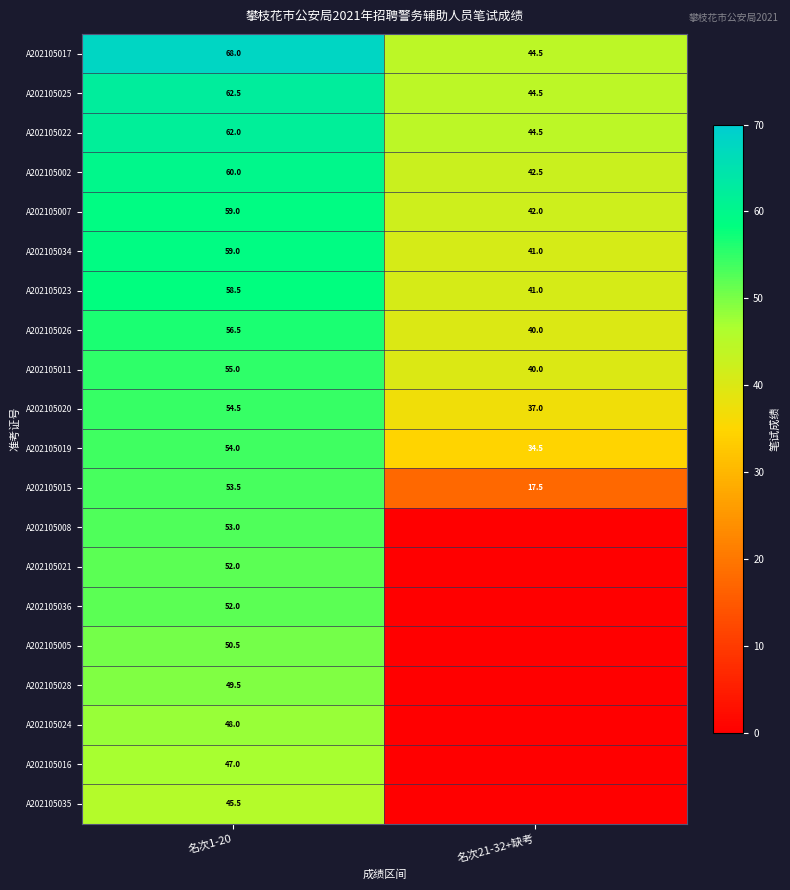

What is the sum of the A202105020 values at 名次21-32+缺考 and 名次1-20?

91.5